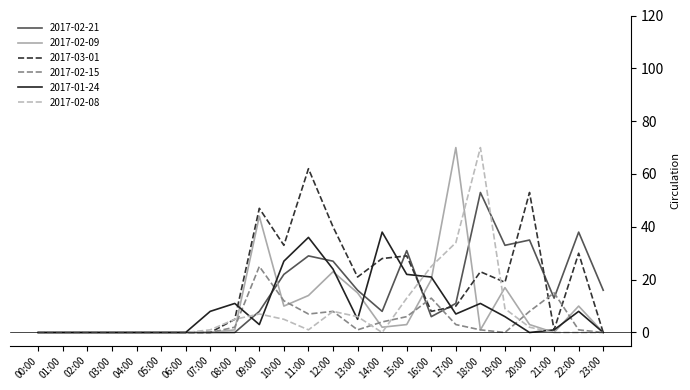

Which series changed the most between 00:00 and 15:00?

2017-02-21